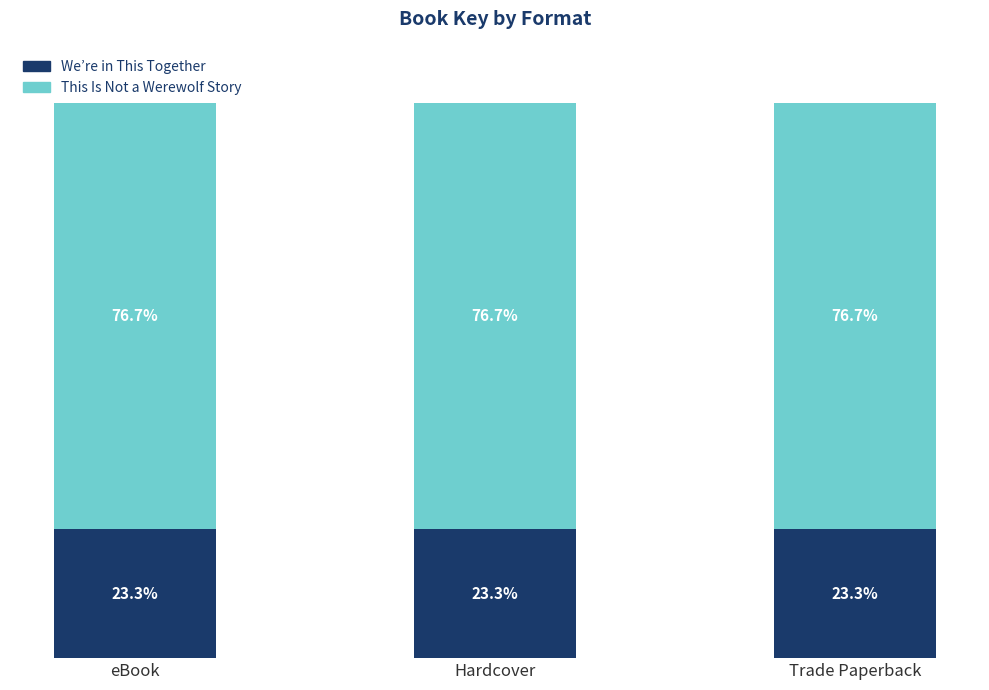

What is the value of the We’re in This Together bar at the 1st from the left?

23.3